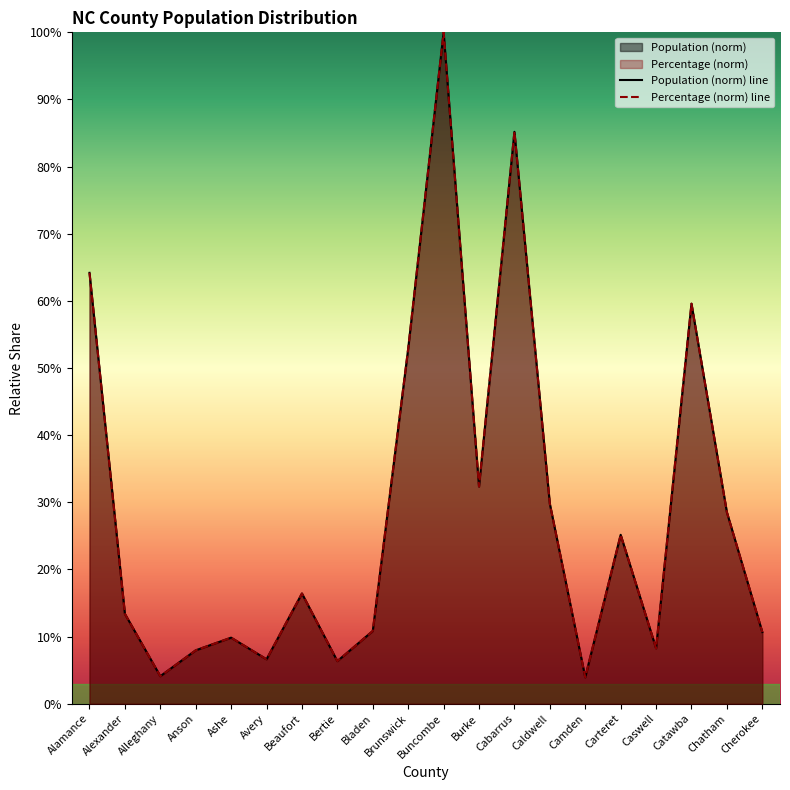

What is the maximum value for Population?

1.0